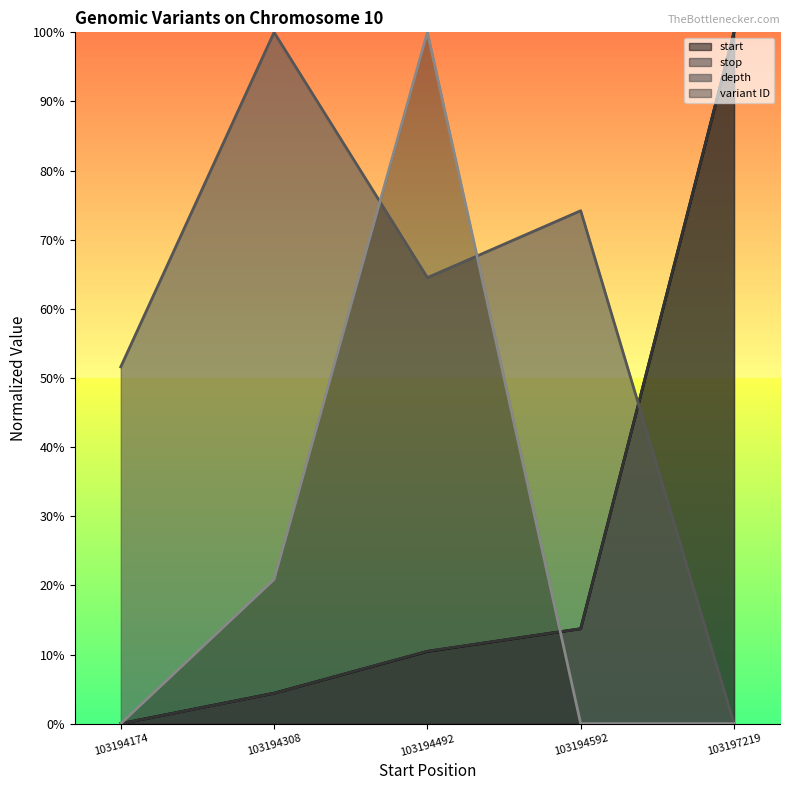

What is the value of the depth point at the 4th from the left?

74.2